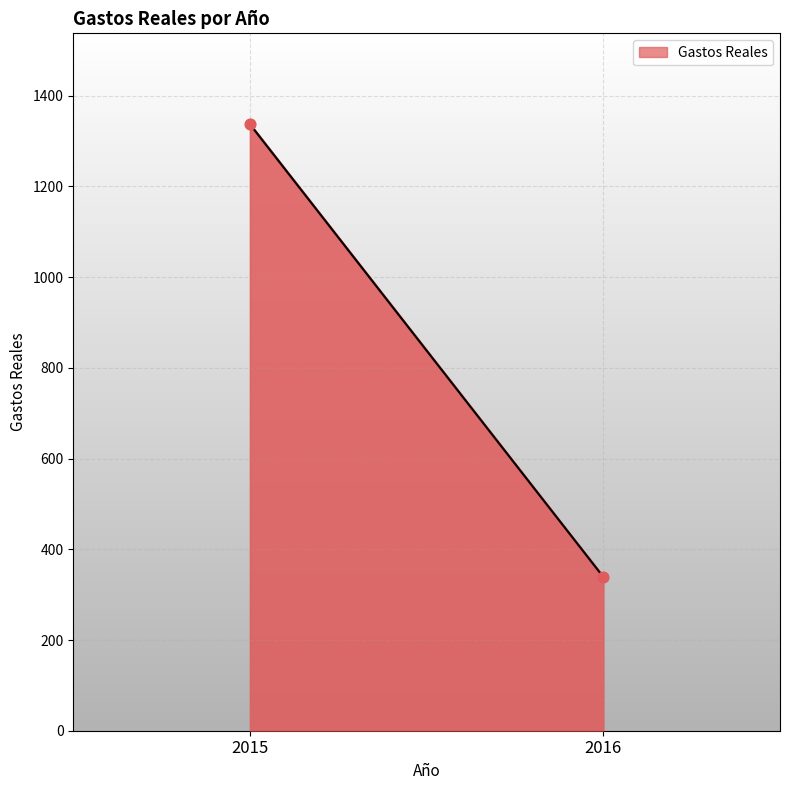

What is the average Y value?

838.0